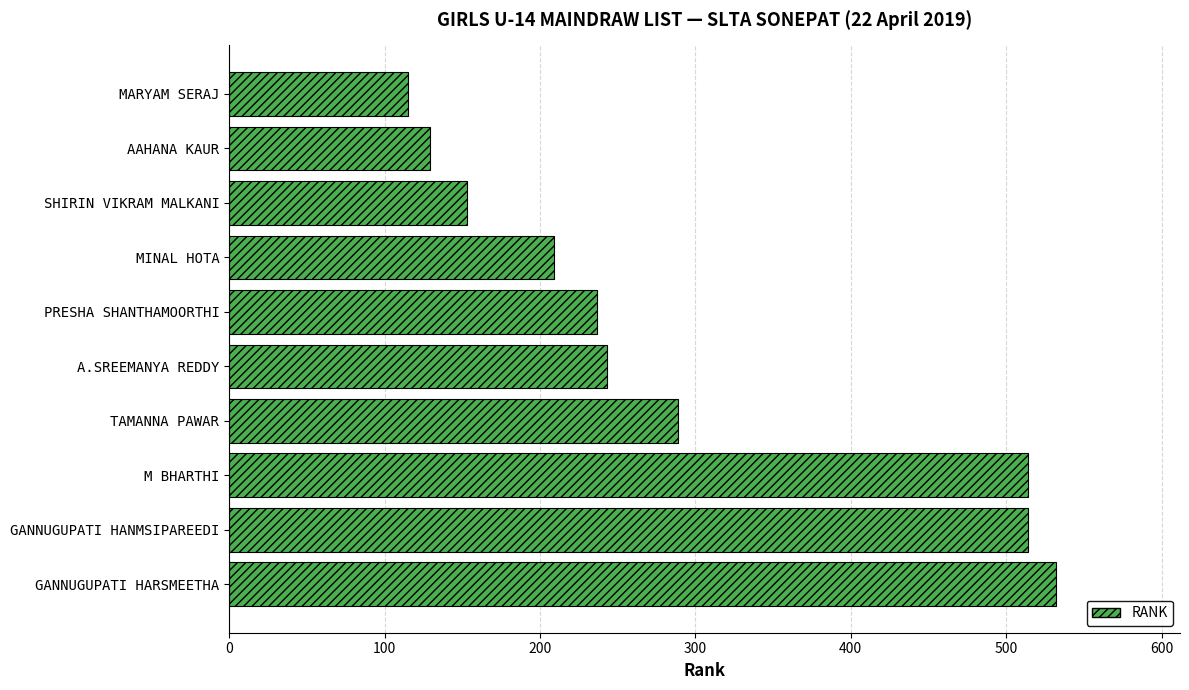

What is the difference between the values at GANNUGUPATI HANMSIPAREEDI and AAHANA KAUR?

385